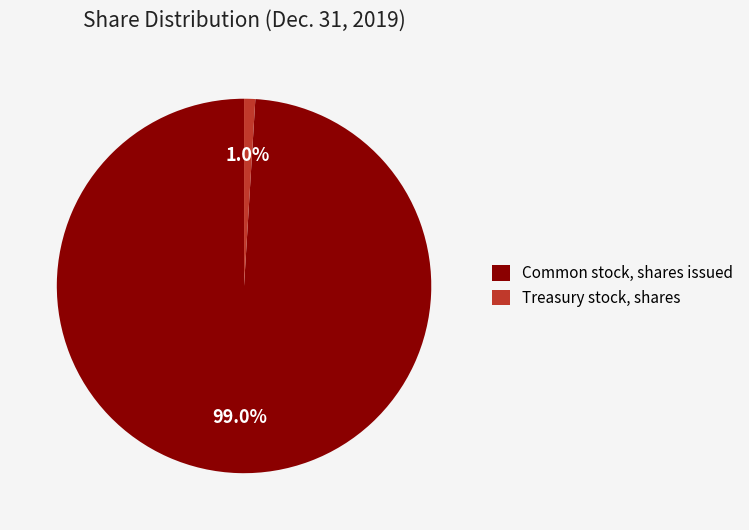

Which slice is the largest?

Common stock, shares issued